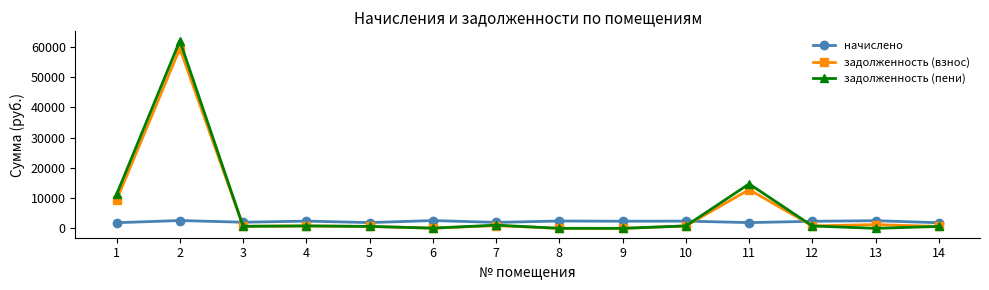

What is the average value of the задолженность (пени) series?

6673.1